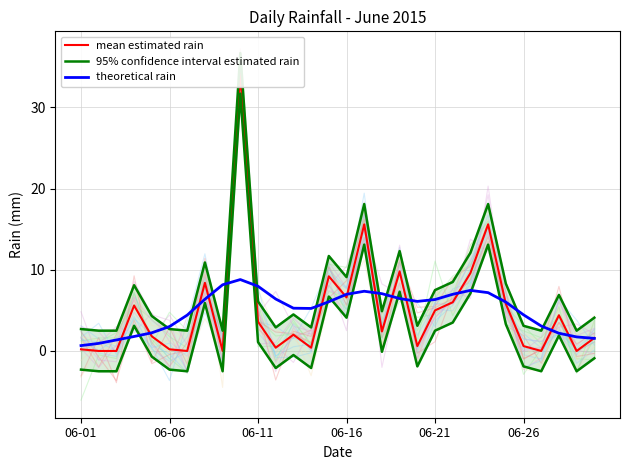

Which series changed the most between 16 and 23?

theoretical rain